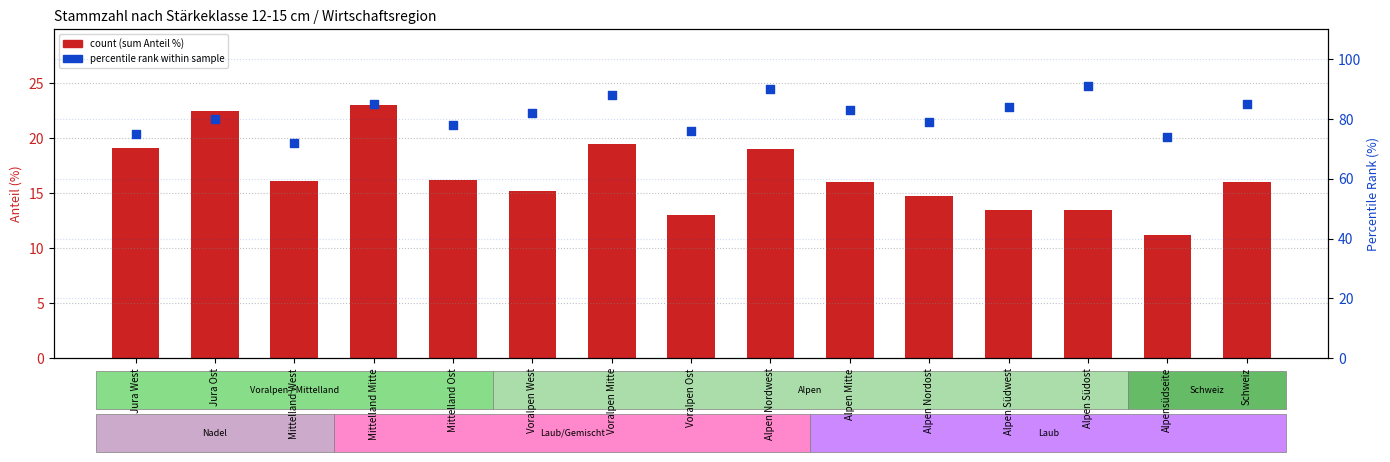

Which series reaches the maximum Y coordinate?

percentile rank within sample